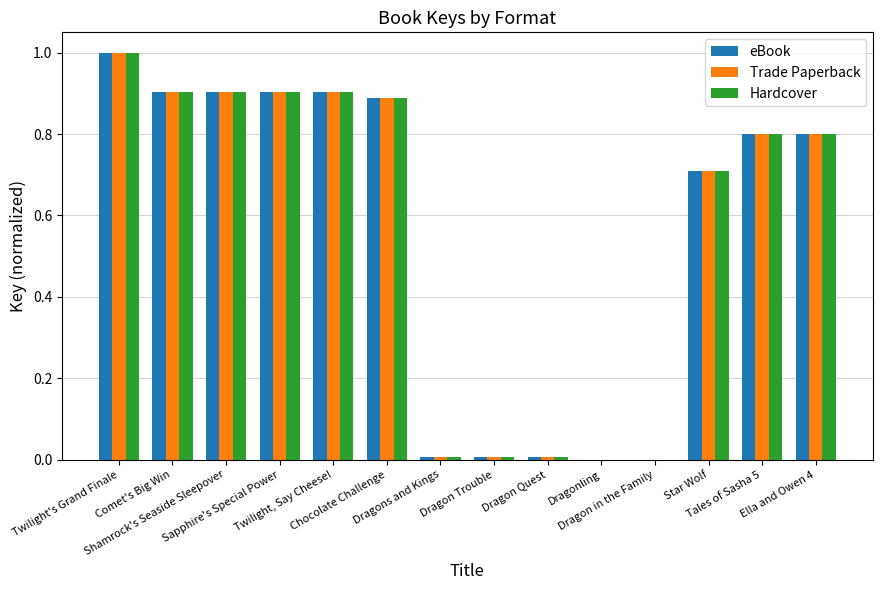

Does the chart contain stacked bars?

No